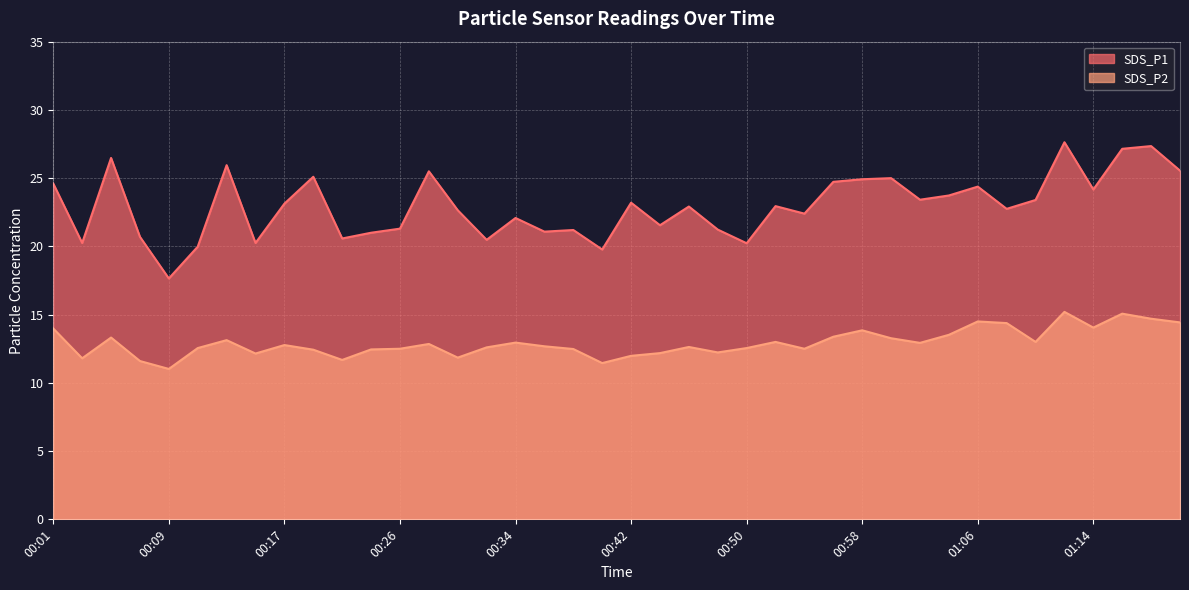

How many lines are shown in the chart?

2